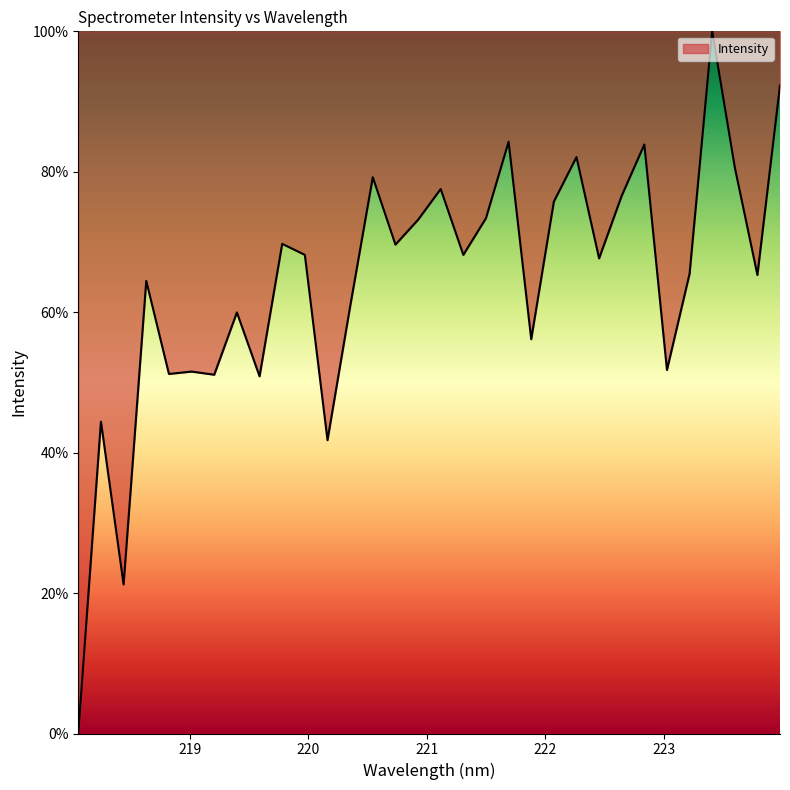

What is the greatest value displayed?

100.0